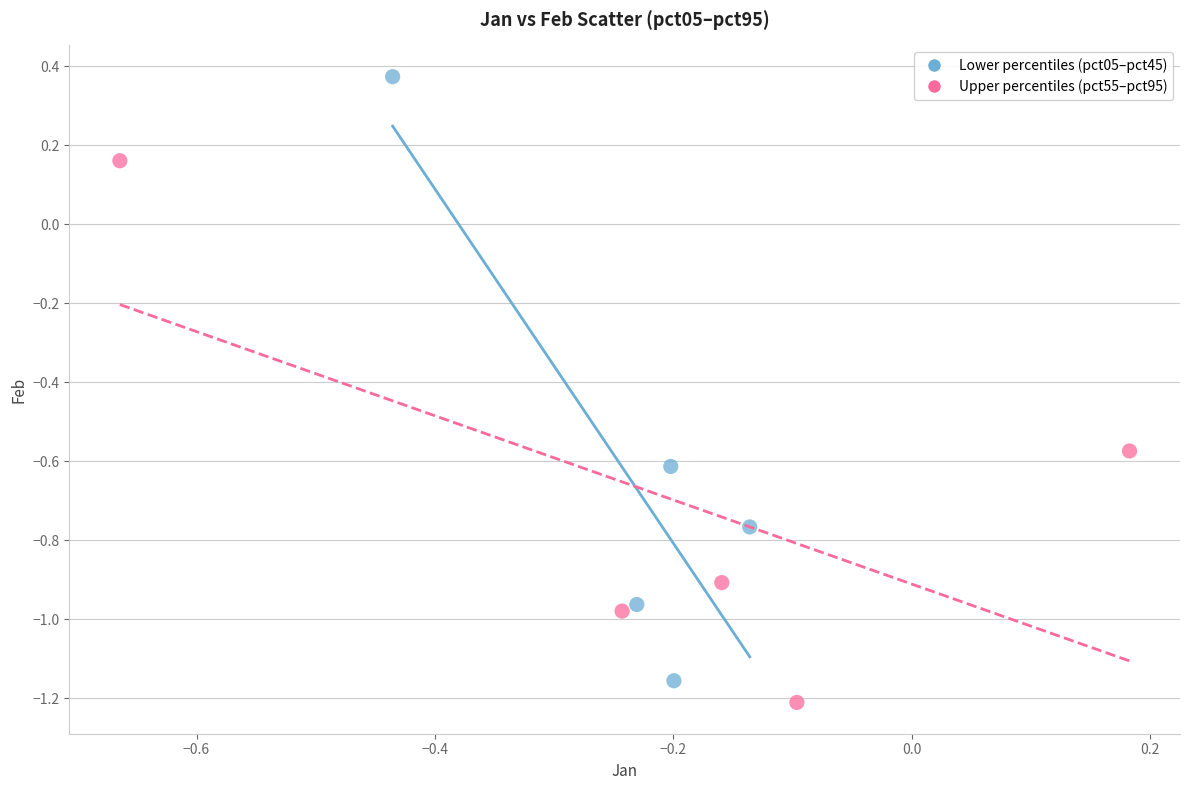

Which series has the widest spread of Y values?

Lower percentiles (pct05–pct45)